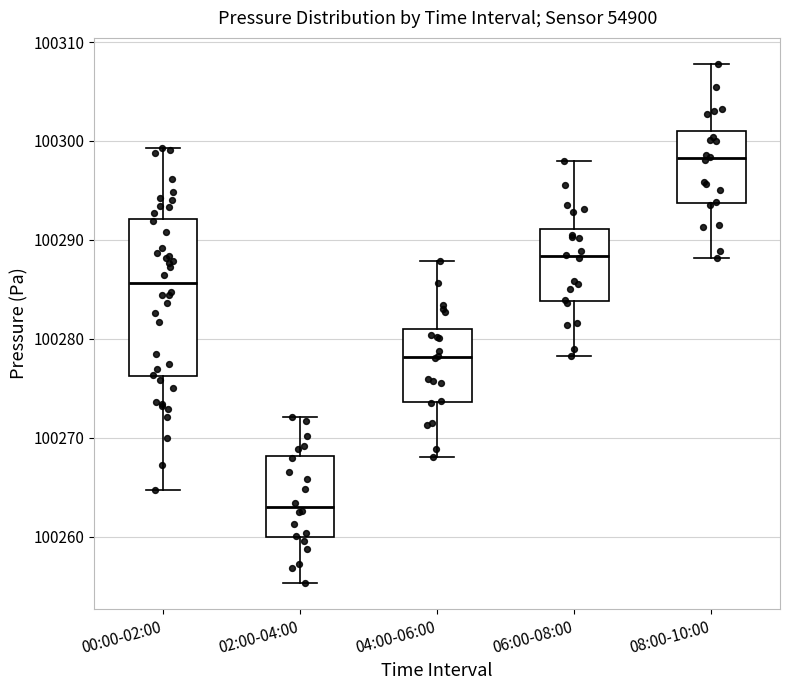

Where is the lower edge of the box for 00:00-02:00 on the y-axis? The values are not printed on the chart, so give them approximately, as read against the axis.

100276